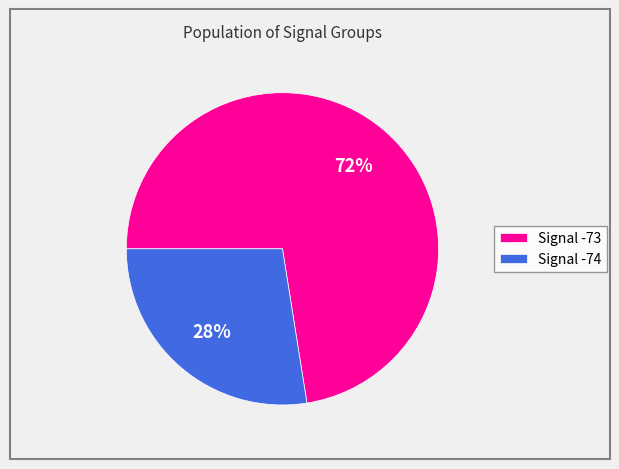

To the nearest percent, what portion does Signal -73 represent?

72%